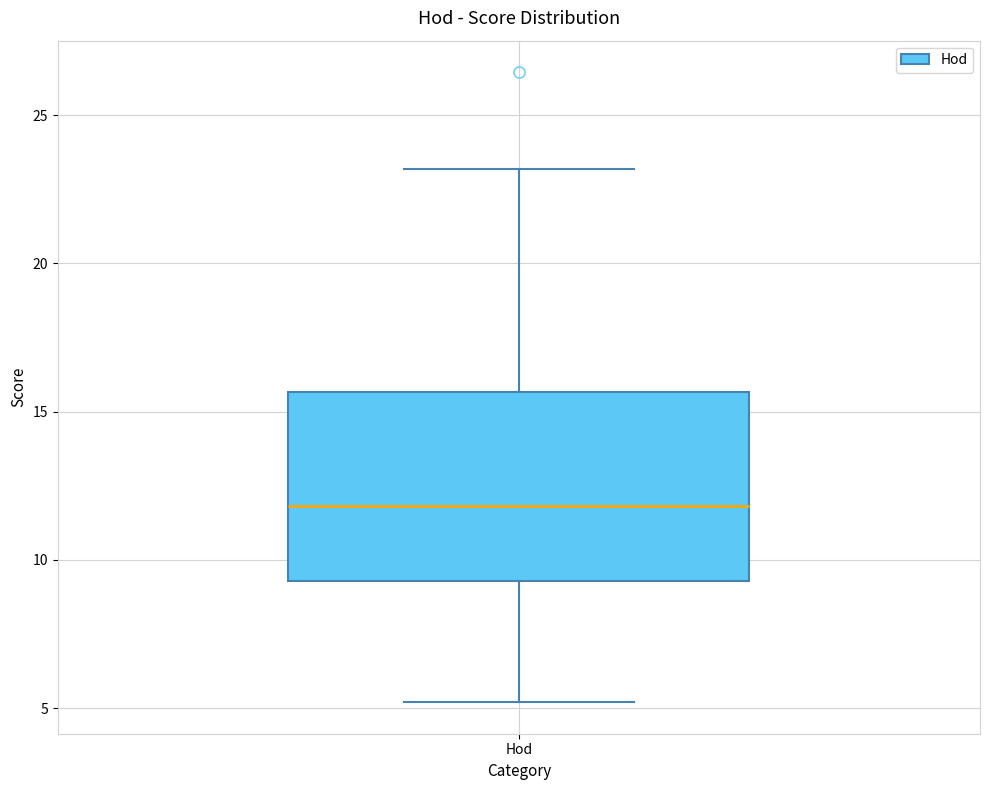

Where does the lower whisker of the box for Hod end on the y-axis? The values are not printed on the chart, so give them approximately, as read against the axis.

5.0